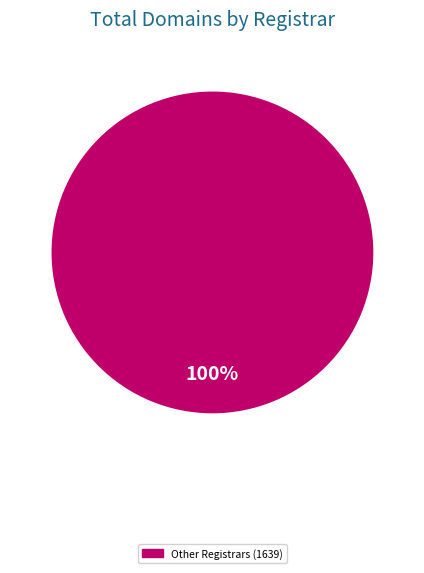

Does any single category account for the majority?

Yes